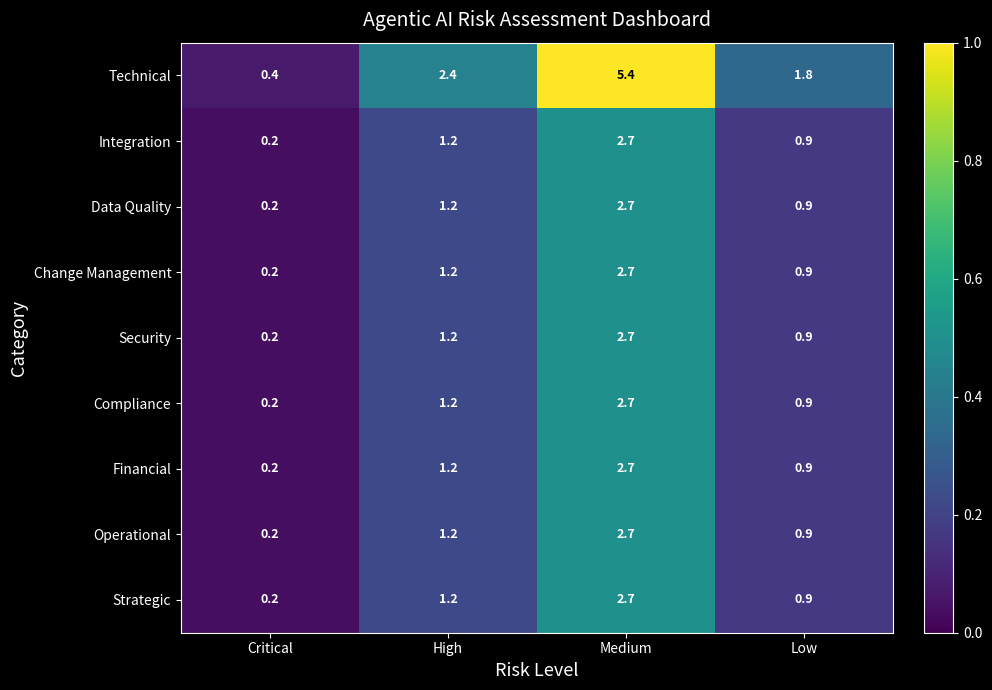

Which series has the widest spread of values?

Technical